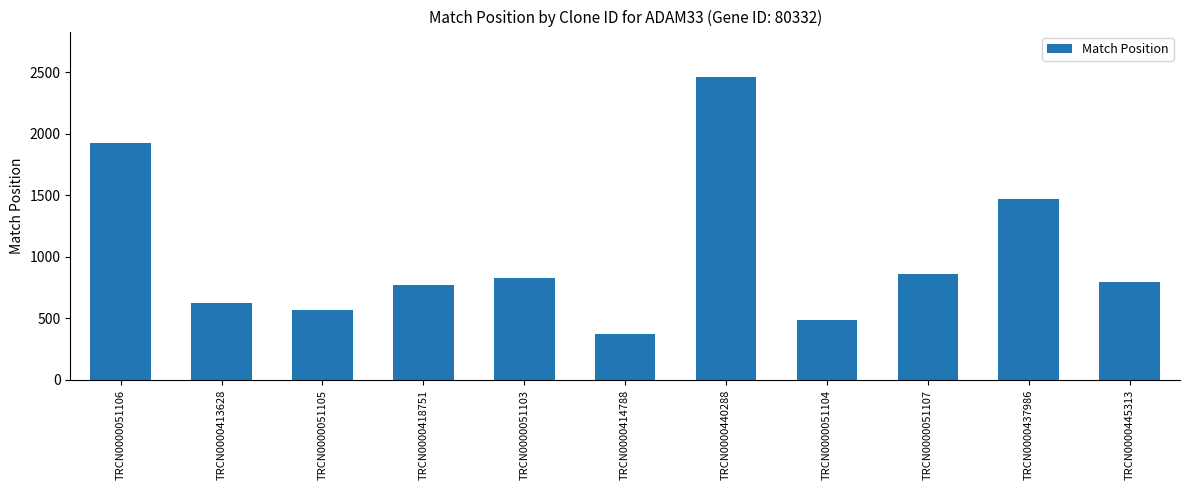

Does the chart contain stacked bars?

No